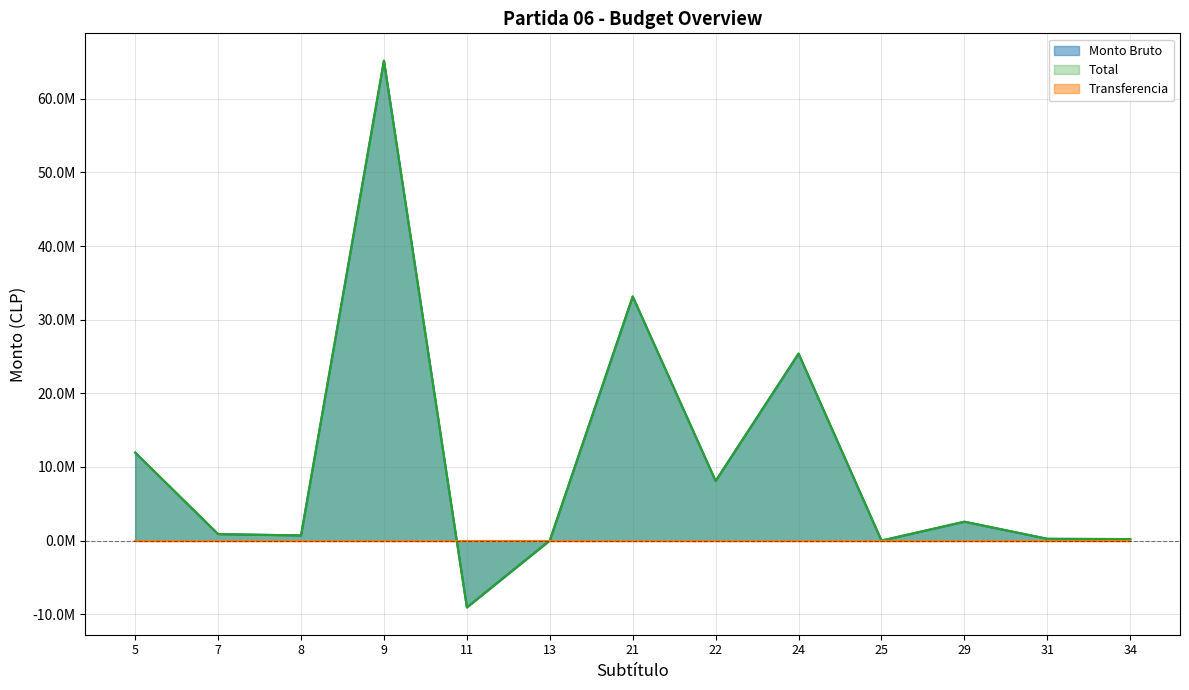

How many interior local valleys does the Total series have?

4